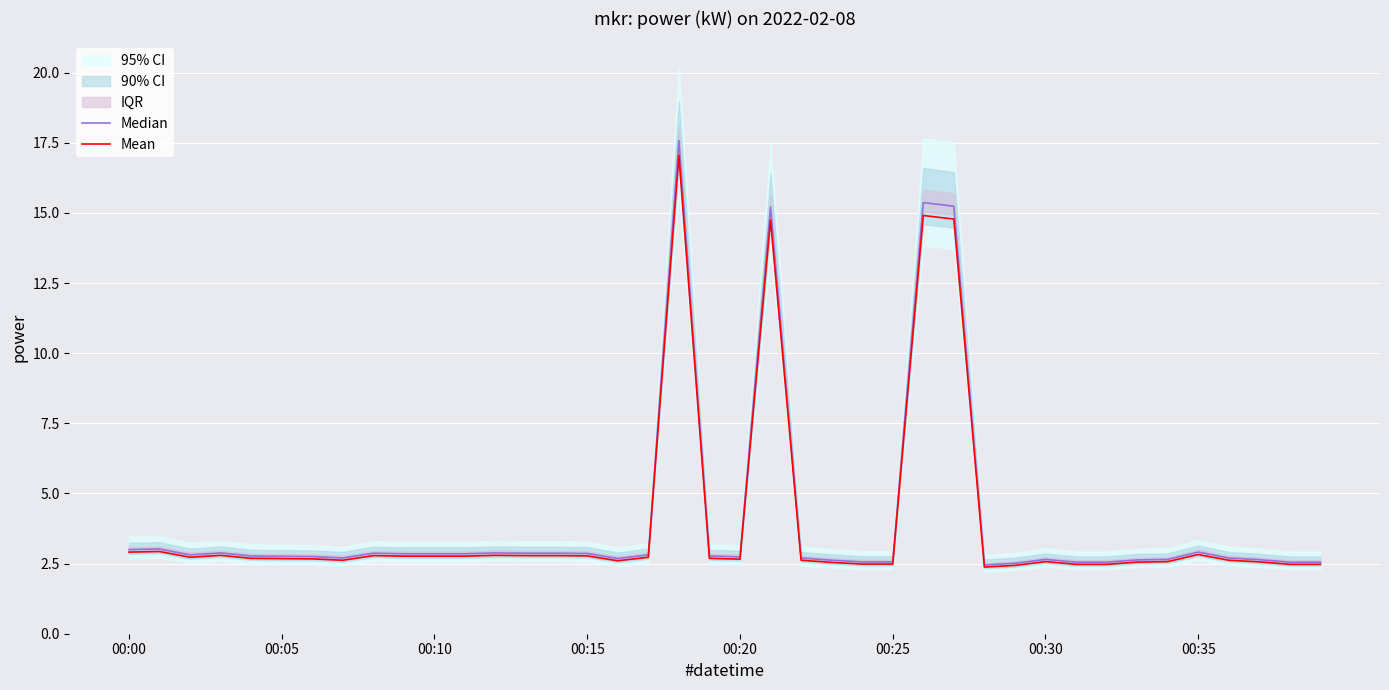

In Mean, how many points are higher than both neighbors (excluding endpoints)?

9